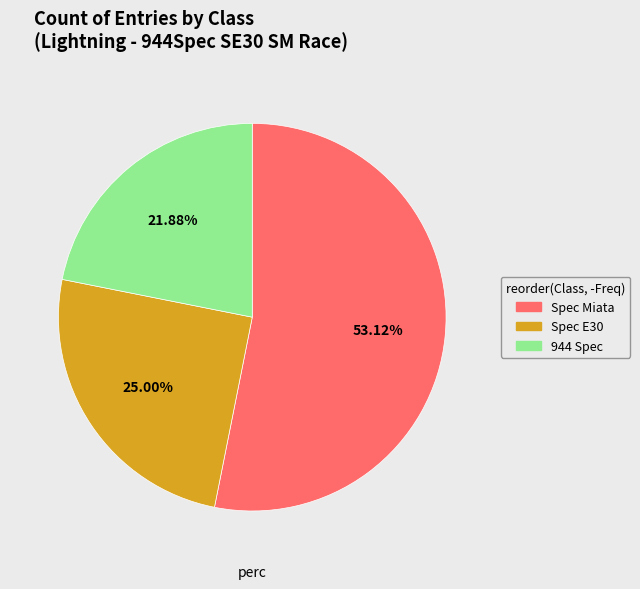

How many slices are in this pie chart?

3